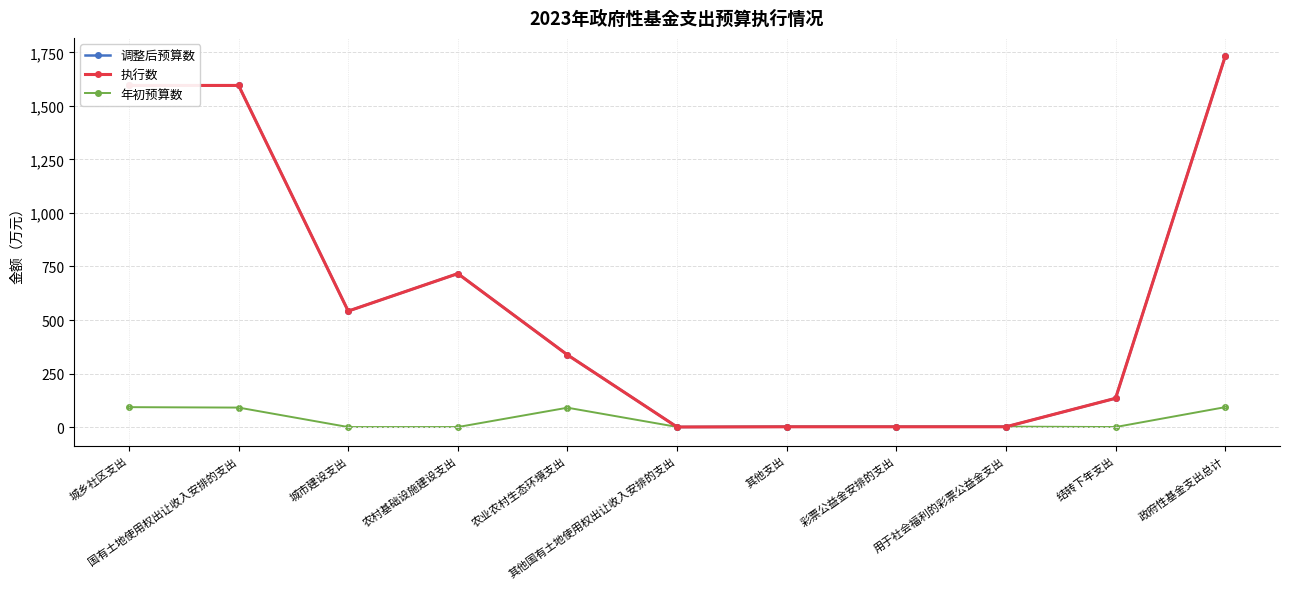

At which label does 年初预算数 reach its peak?

城乡社区支出